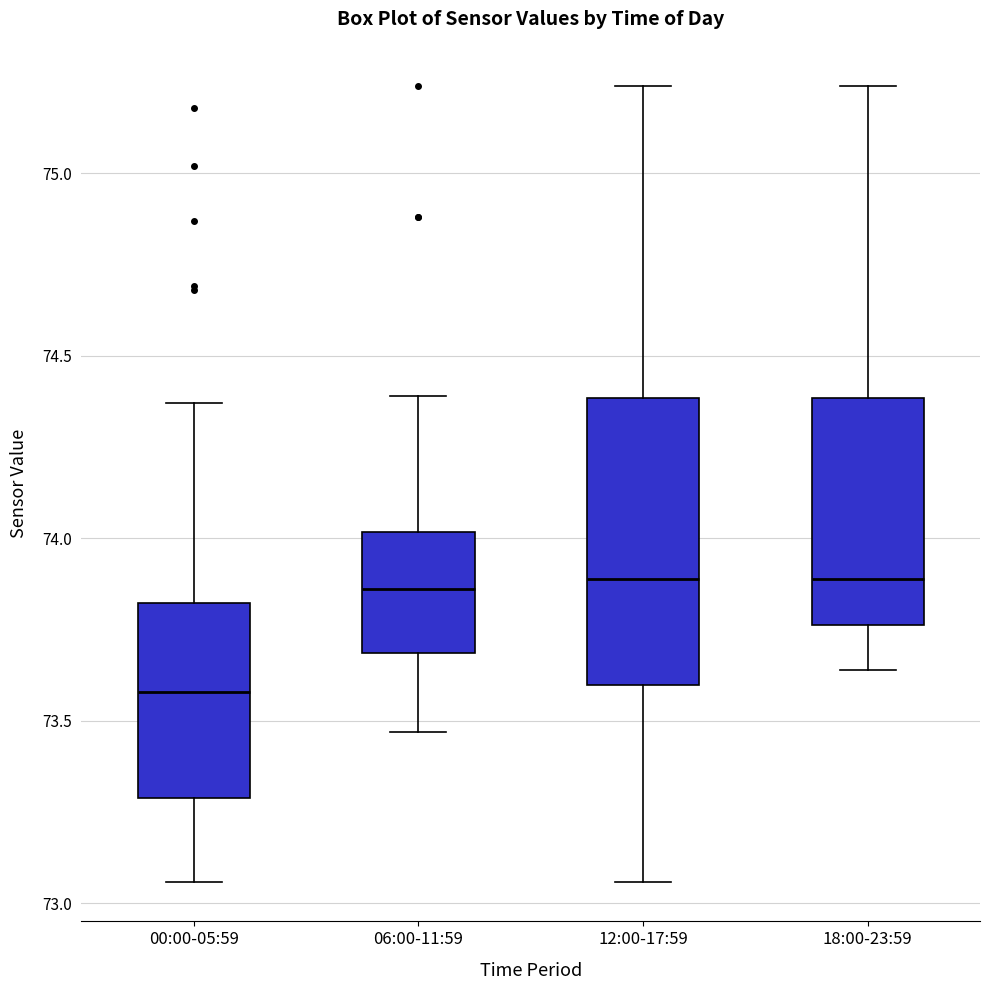

Reading left to right, read every box against the y-axis: the position of its median line, the range the box covers, and the ends of its whiskers. The values are not printed on the chart, so give them approximately, as read against the axis.

00:00-05:59: median 73.60, box 73.30 to 73.80, whiskers 73.05 to 74.35
06:00-11:59: median 73.85, box 73.70 to 74.00, whiskers 73.45 to 74.40
12:00-17:59: median 73.90, box 73.60 to 74.40, whiskers 73.05 to 75.25
18:00-23:59: median 73.90, box 73.75 to 74.40, whiskers 73.65 to 75.25